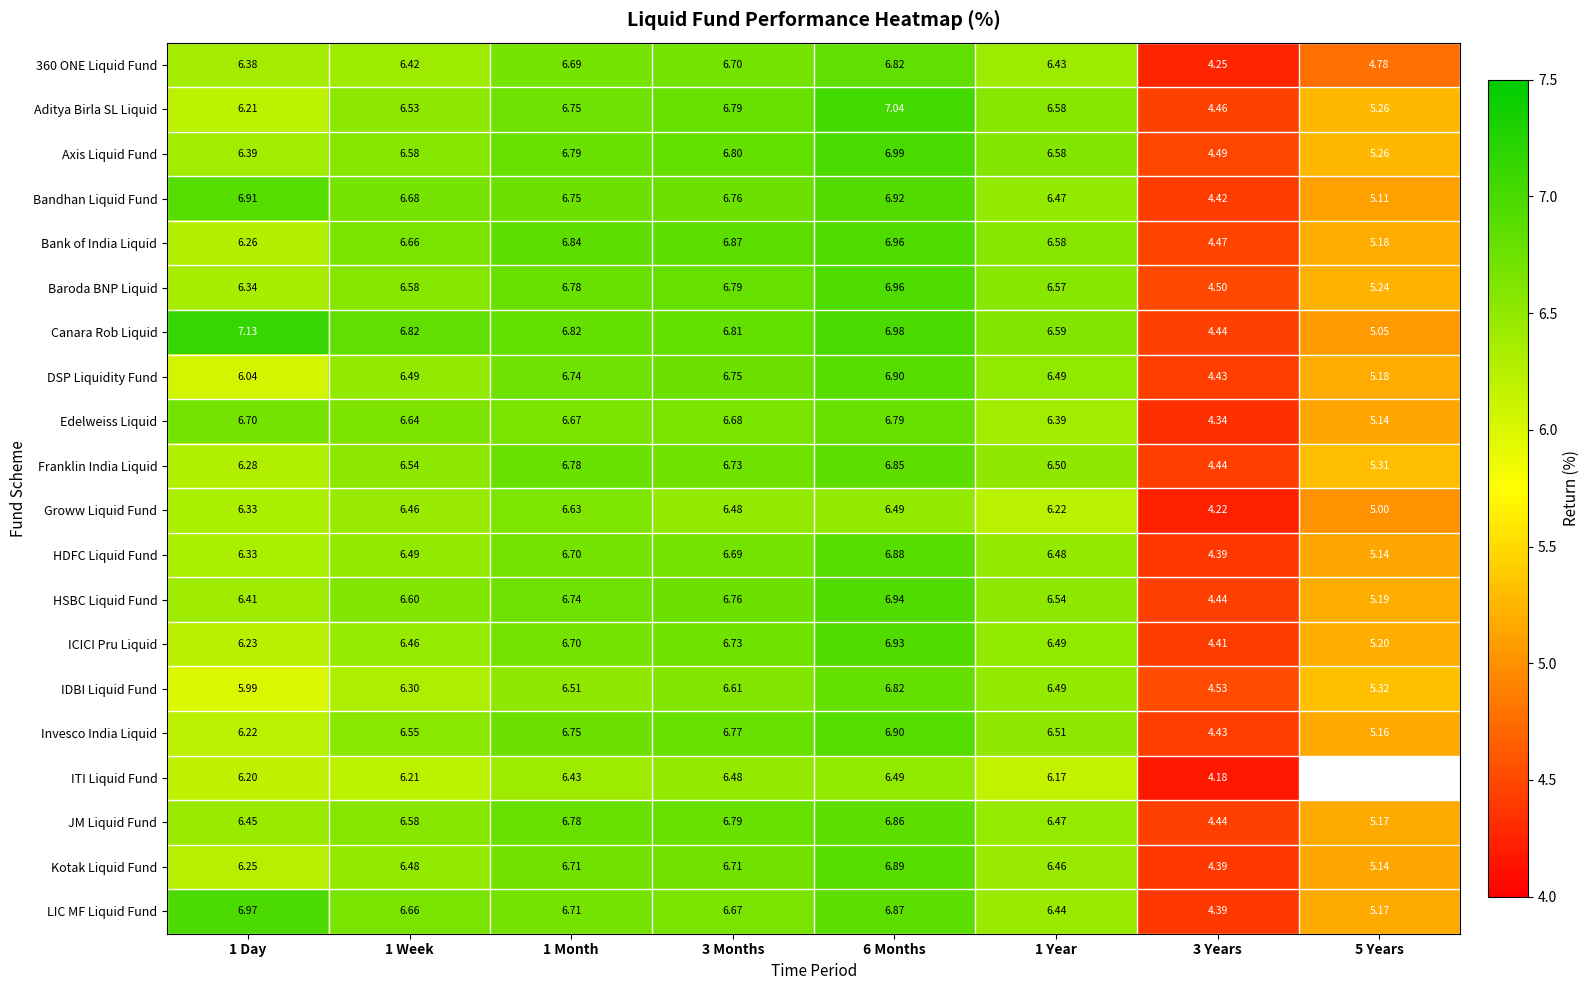

Rank the categories by HDFC Liquid Fund value from lowest to highest.

3 Years, 5 Years, 1 Day, 1 Year, 1 Week, 3 Months, 1 Month, 6 Months